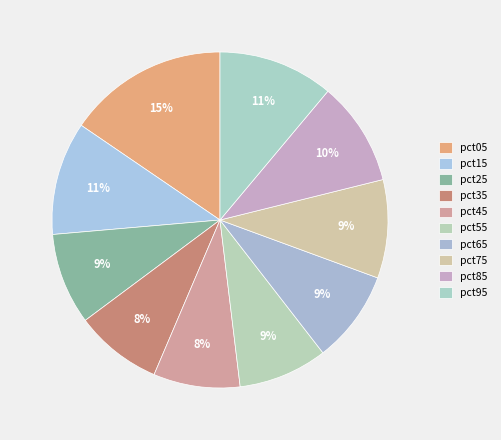

How many segments does this pie chart have?

10